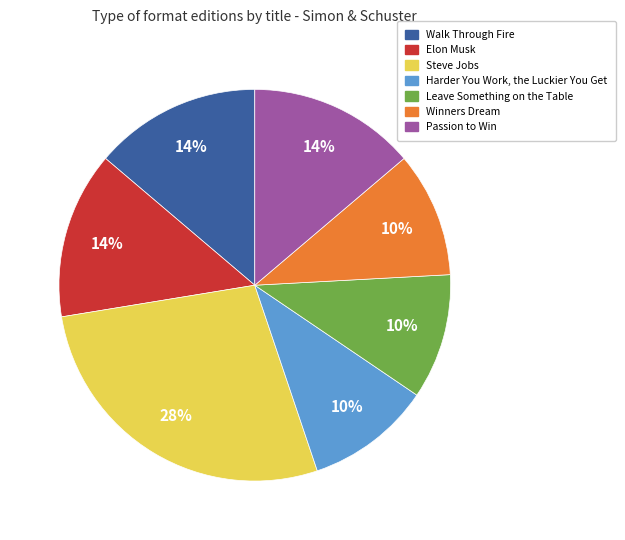

To the nearest percent, what percentage of the pie is Elon Musk?

14%